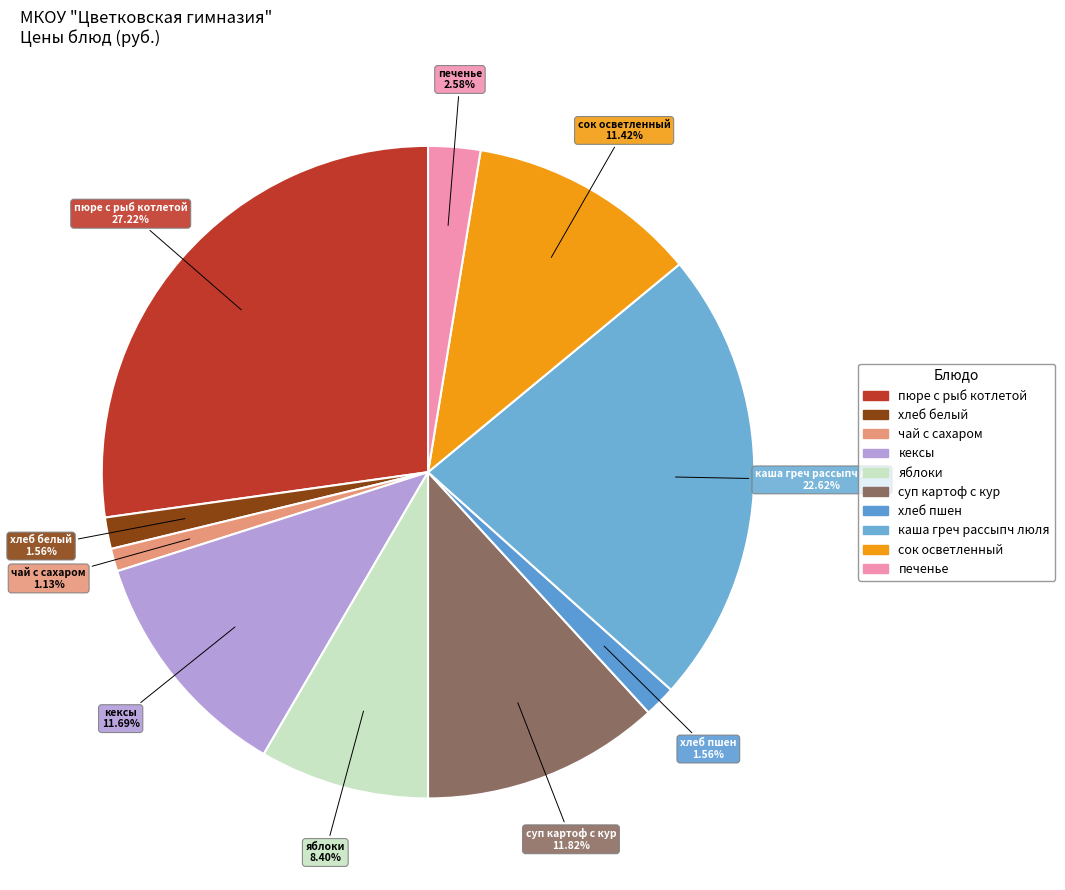

To the nearest percent, what portion does яблоки represent?

8%